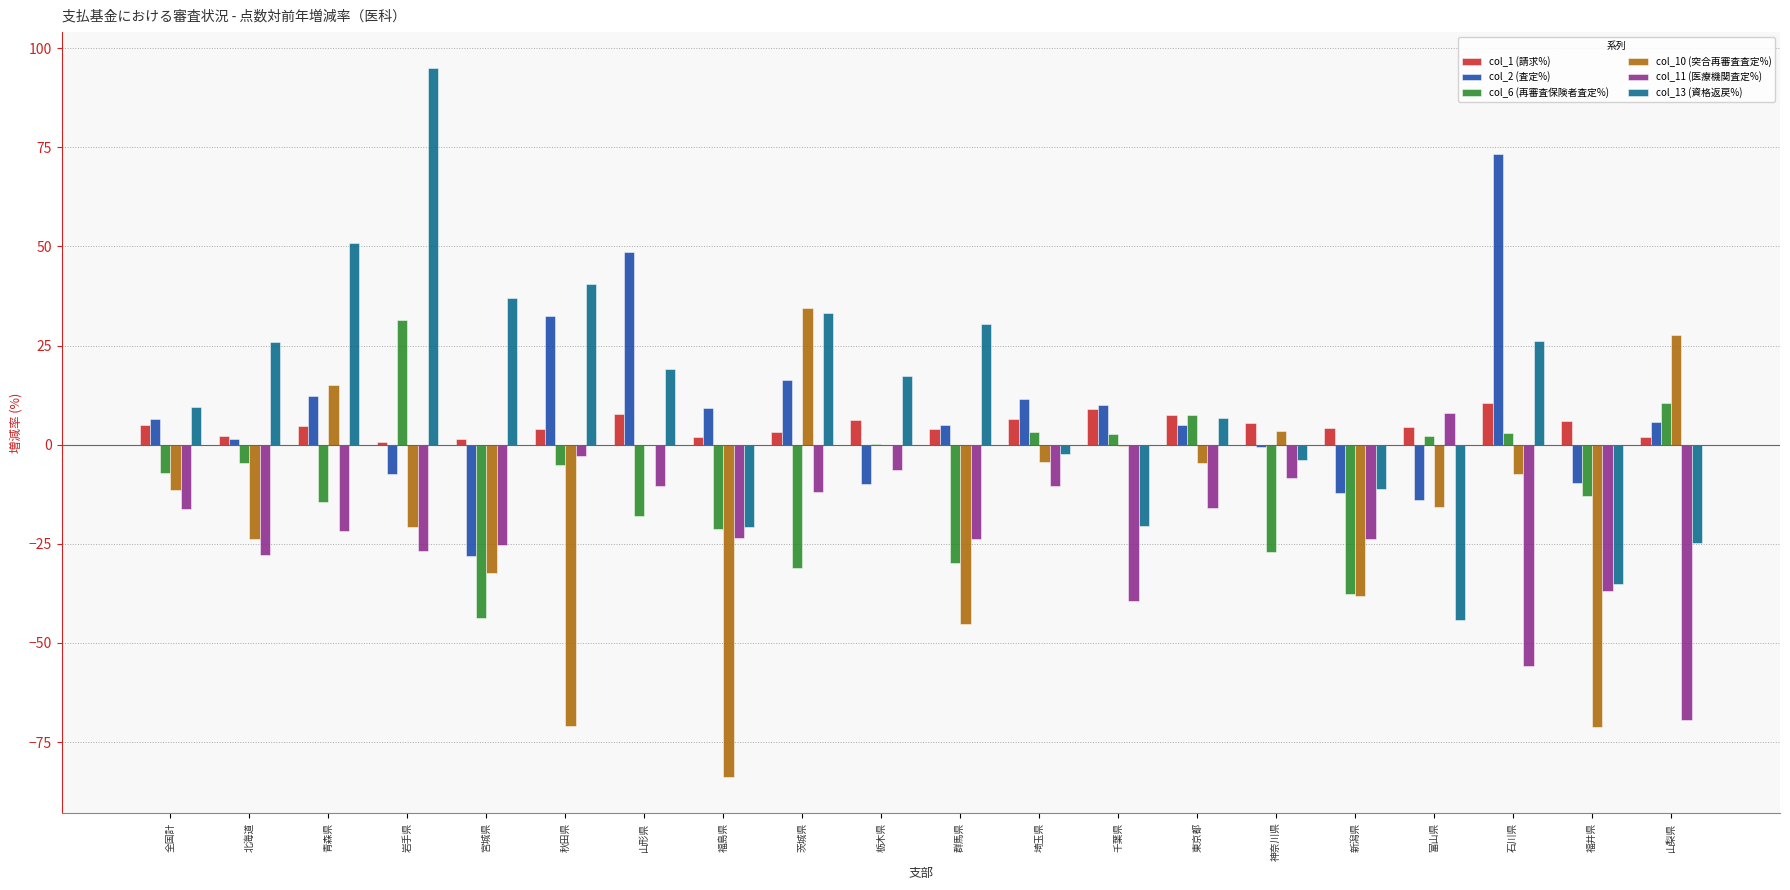

Which category has the highest value across all series?

岩手県